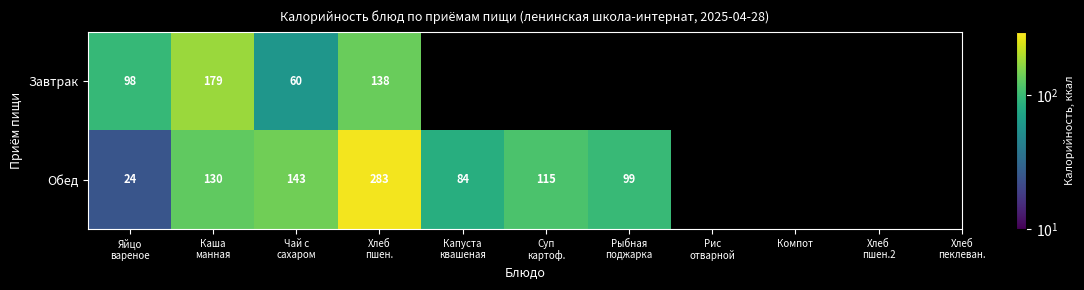

What is the difference between the second highest and second lowest values in the Обед series?

59.0